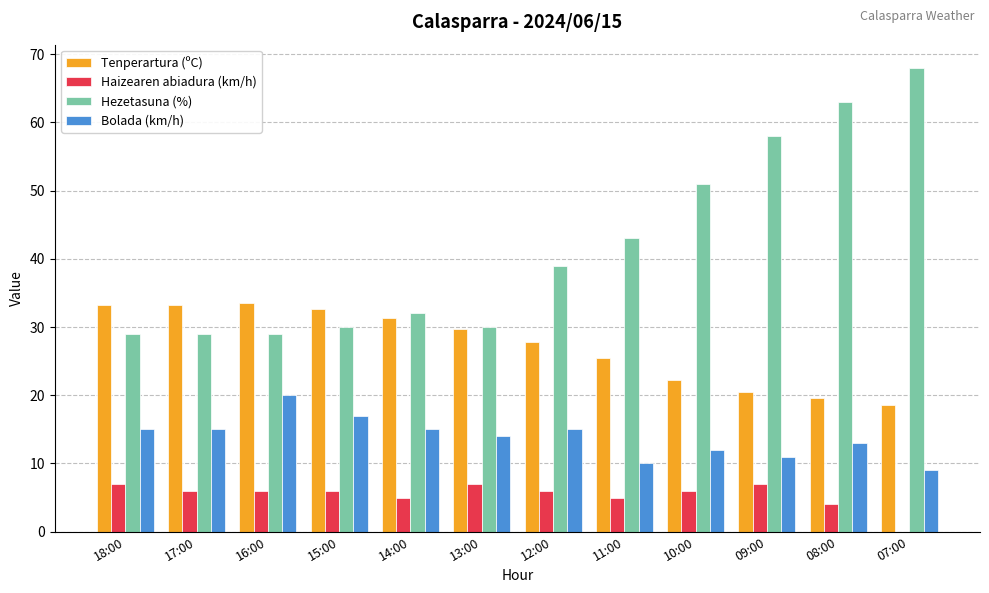

What is the total value across all series at 17:00?

83.3